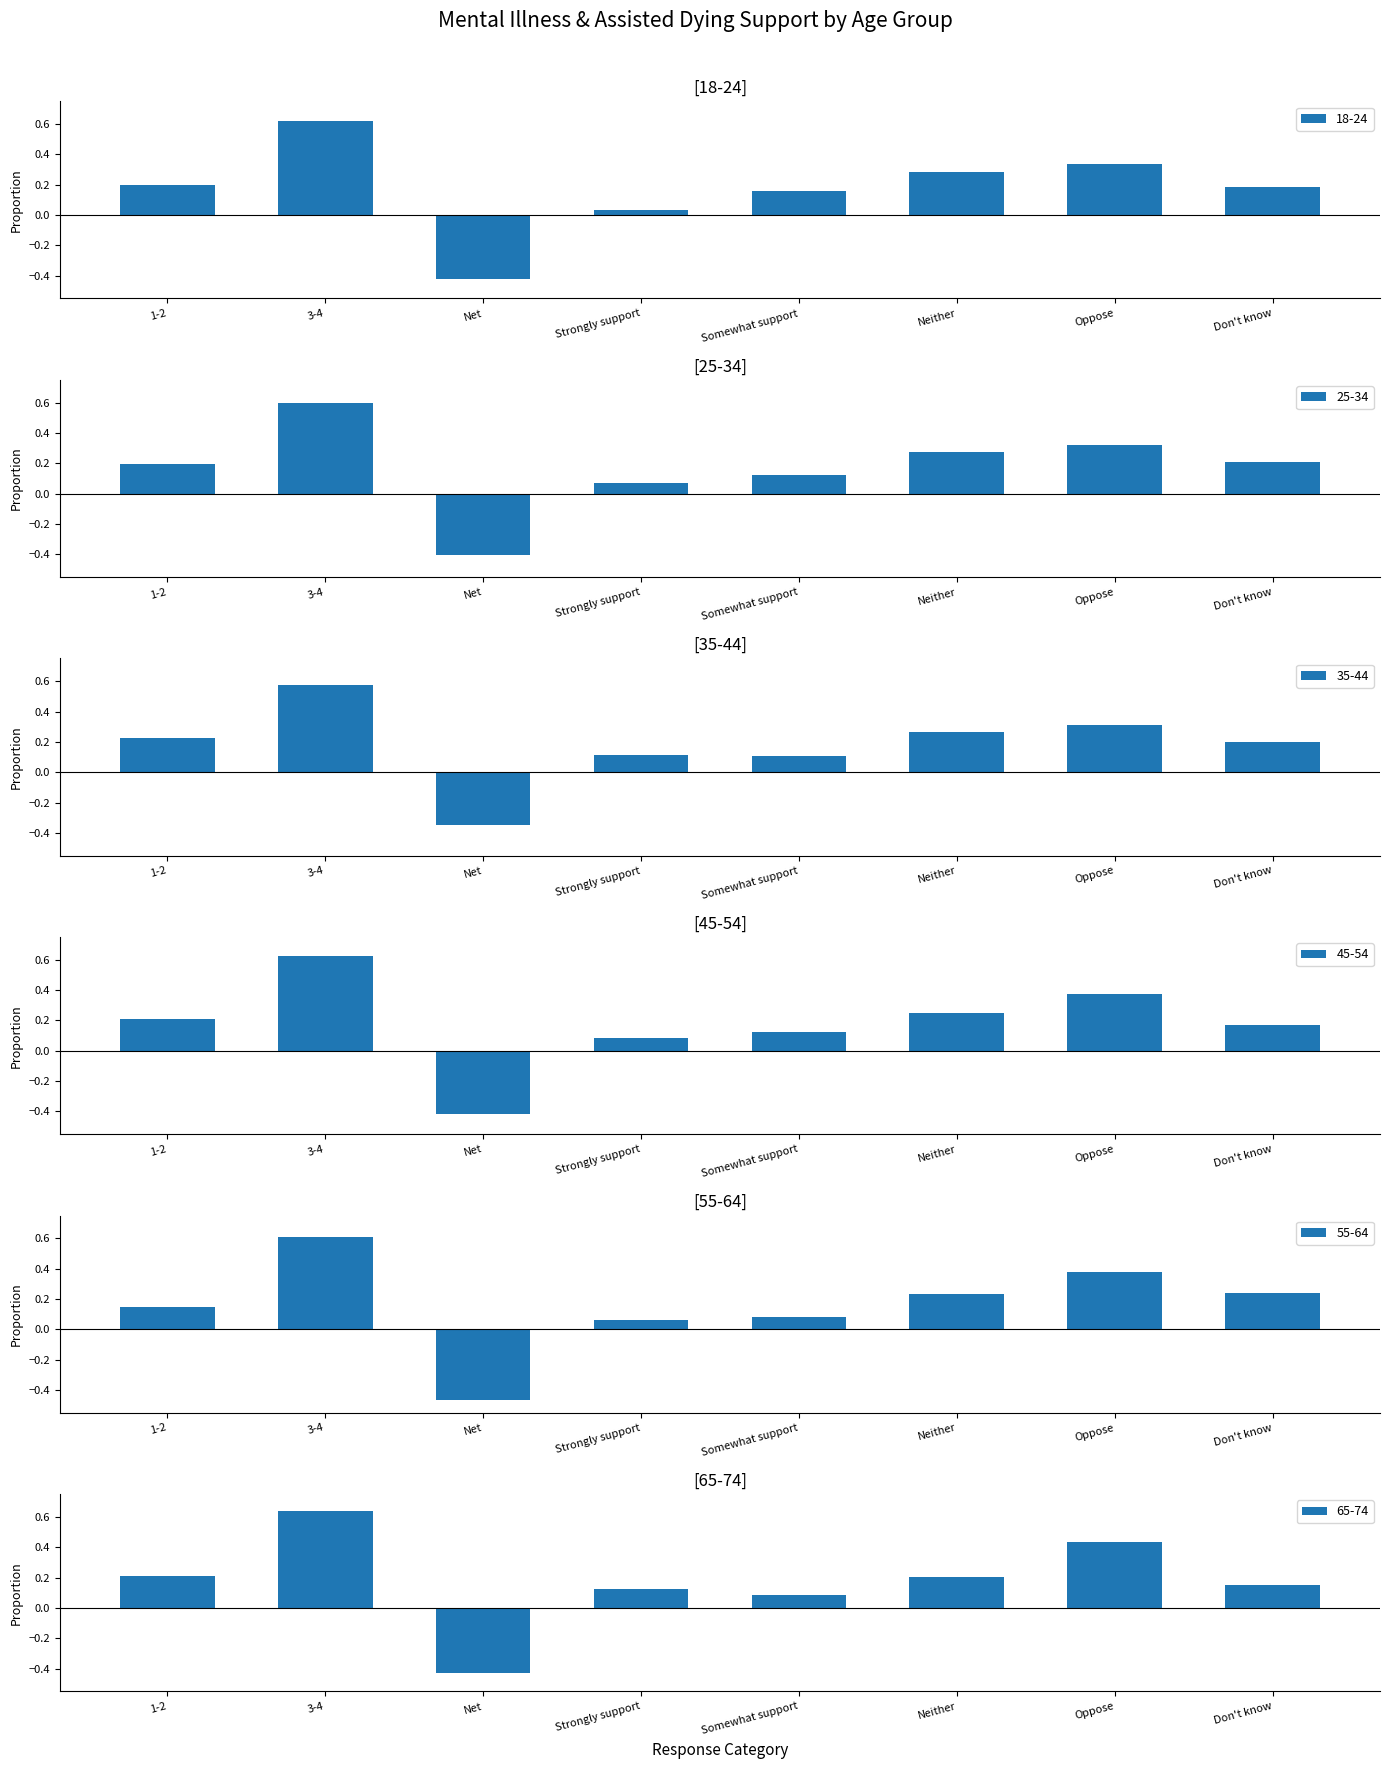

What position from the right is 1-2?

8